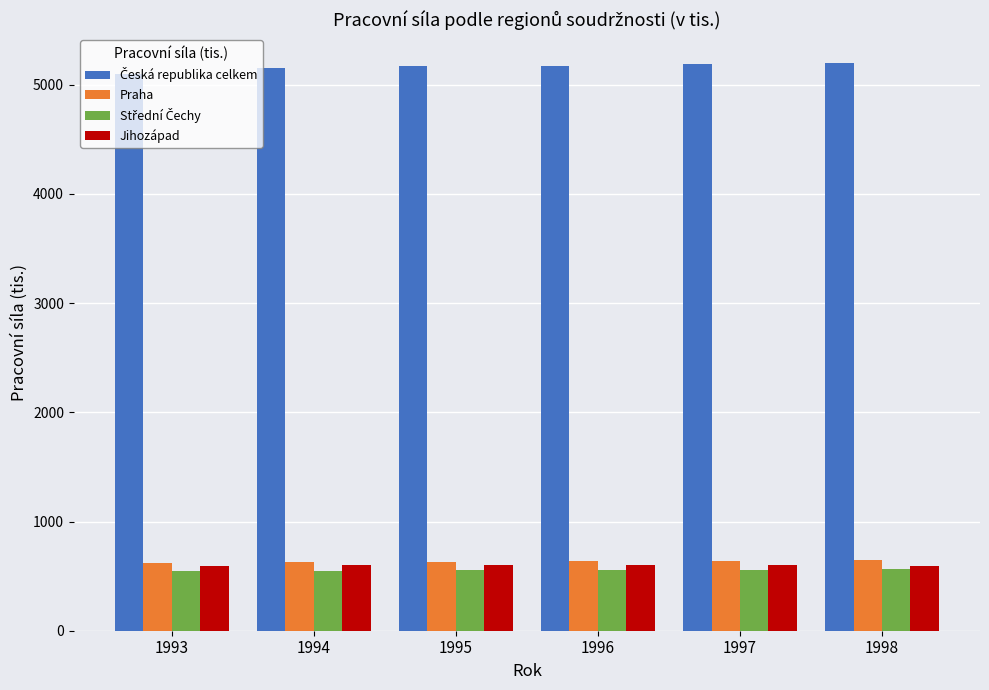

What is the difference between the highest and lowest values at 1995?

4616.8